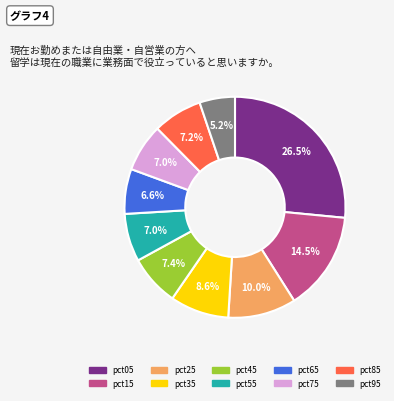

Is it true that pct45 is 7% of the pie?

True